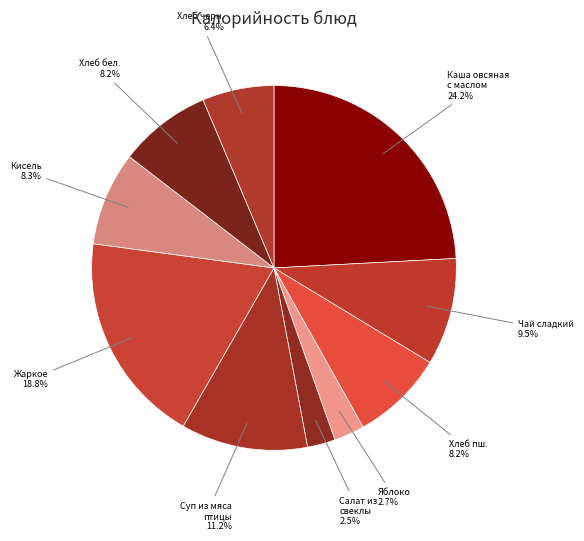

How many slices are in this pie chart?

10